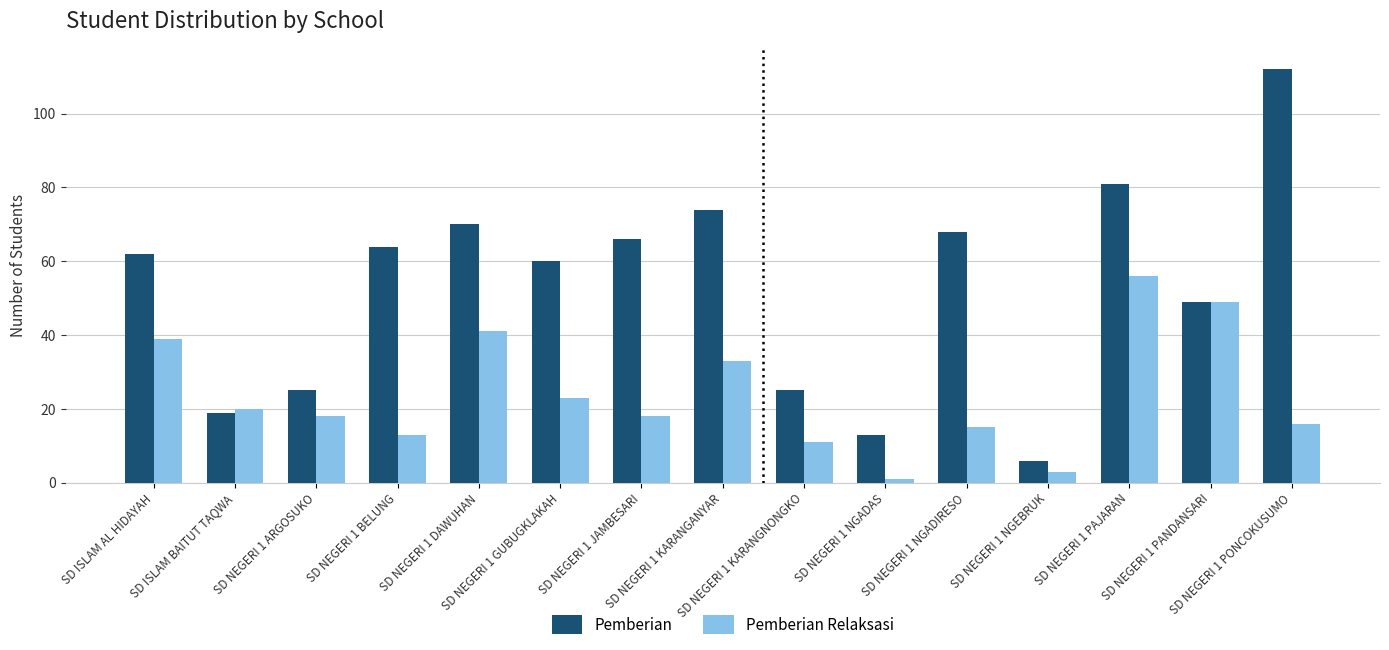

What is the minimum value for Pemberian?

6